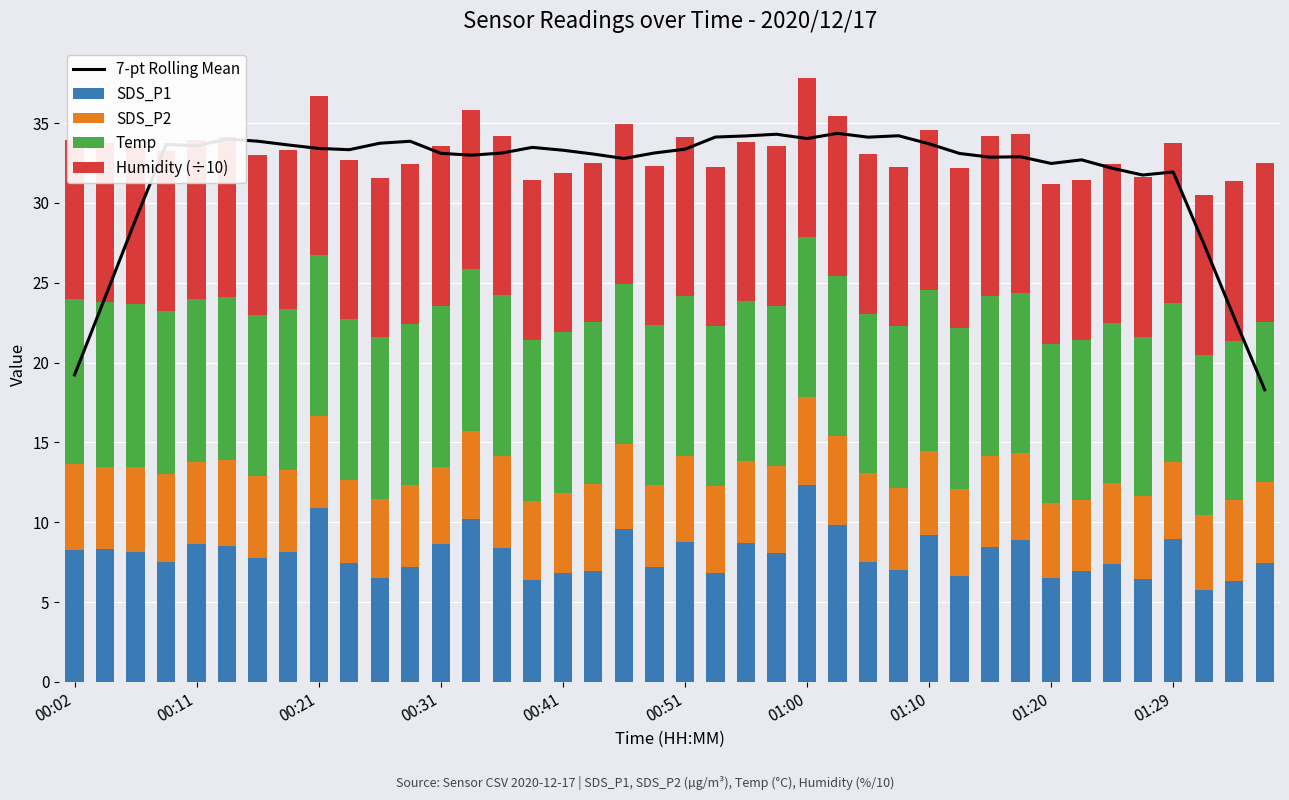

What is the highest value of the 7-pt Rolling Mean series?

34.4